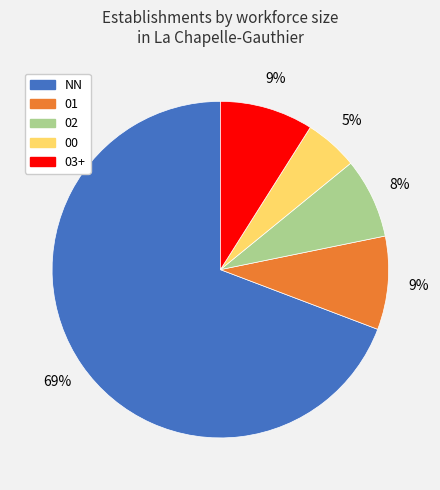

Is it true that NN is 63% of the pie?

False